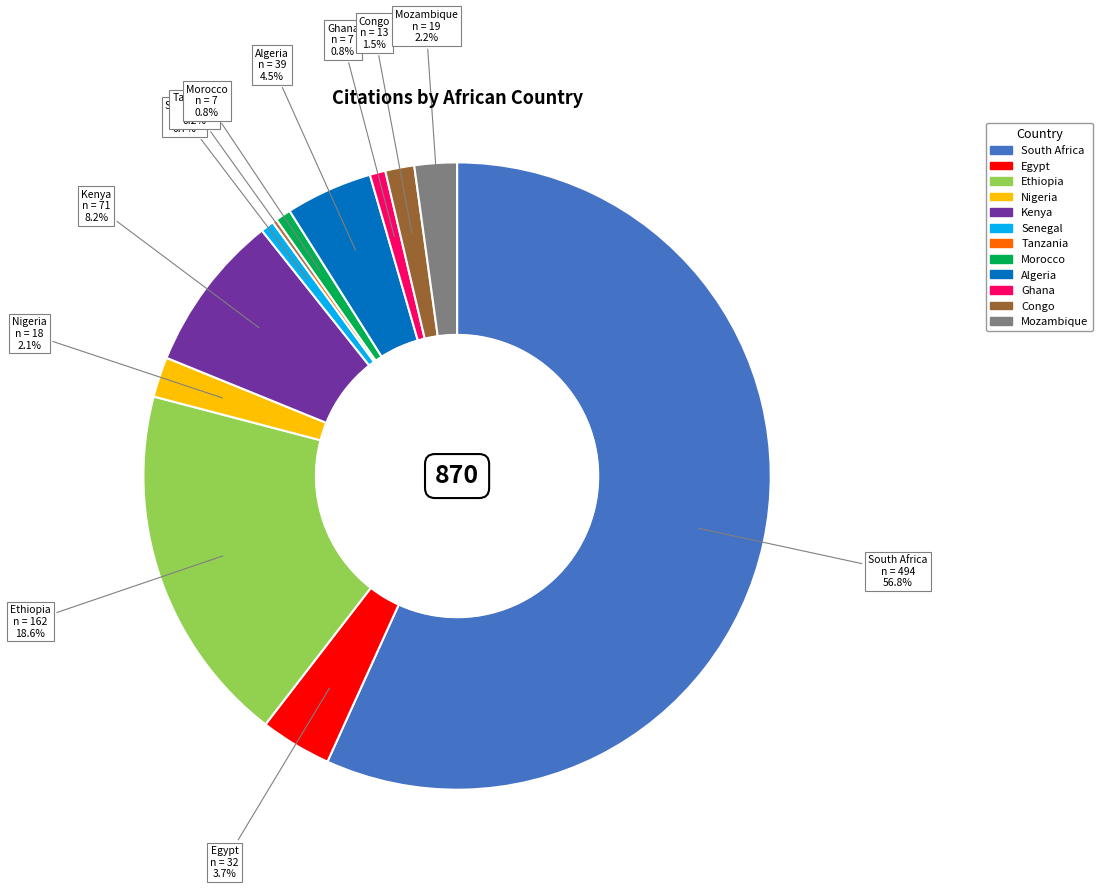

Does South Africa represent more than half of the total?

Yes